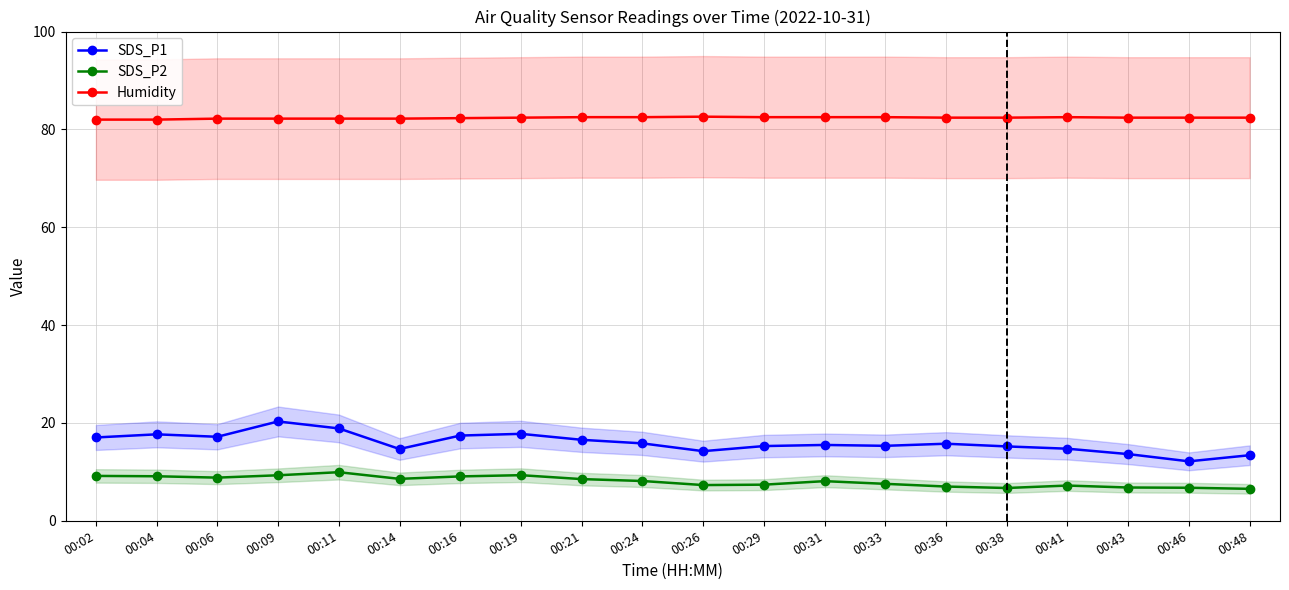

How many Humidity values are between 82 and 83?

20